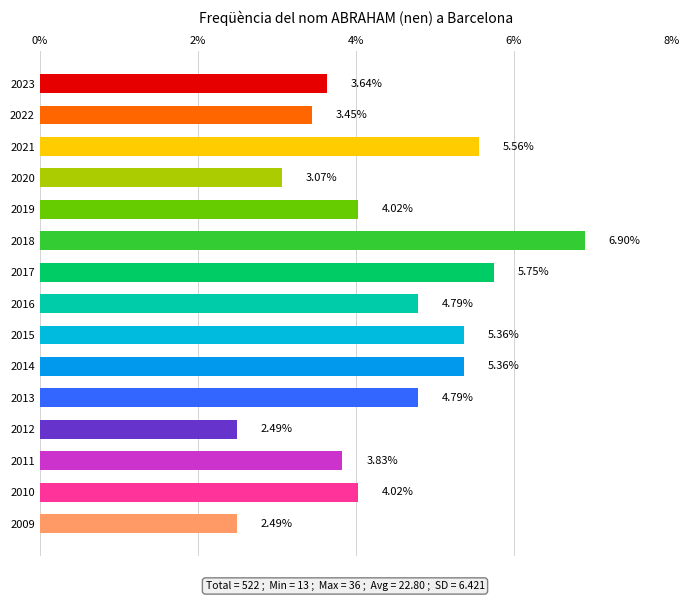

How many series are shown in this chart?

1